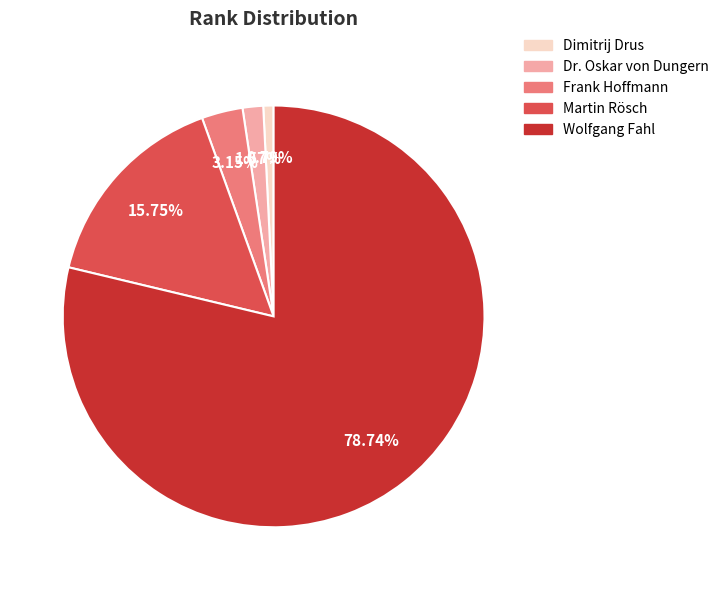

The Dimitrij Drus slice represents 11% of the pie. True or false?

False